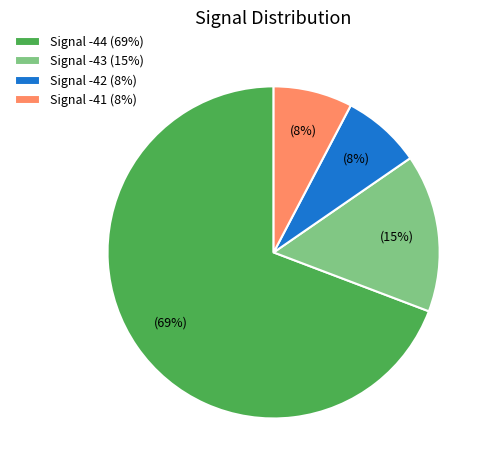

Combined, do Signal -43 (15%) and Signal -44 (69%) account for over 50%?

Yes